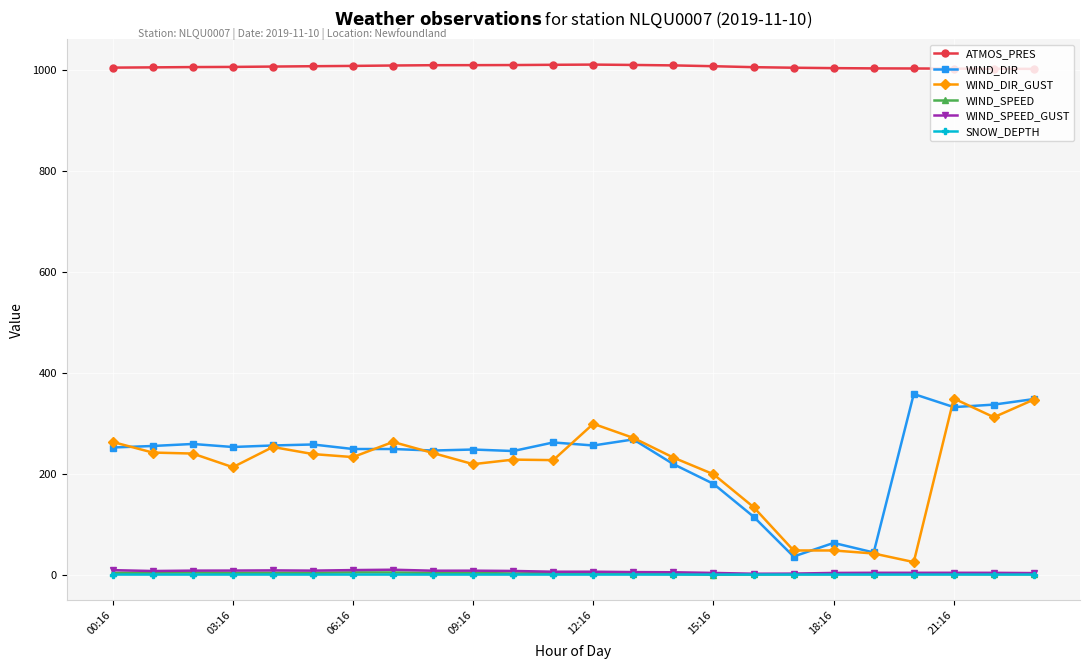

True or false: WIND_DIR and ATMOS_PRES cross at least once.

False